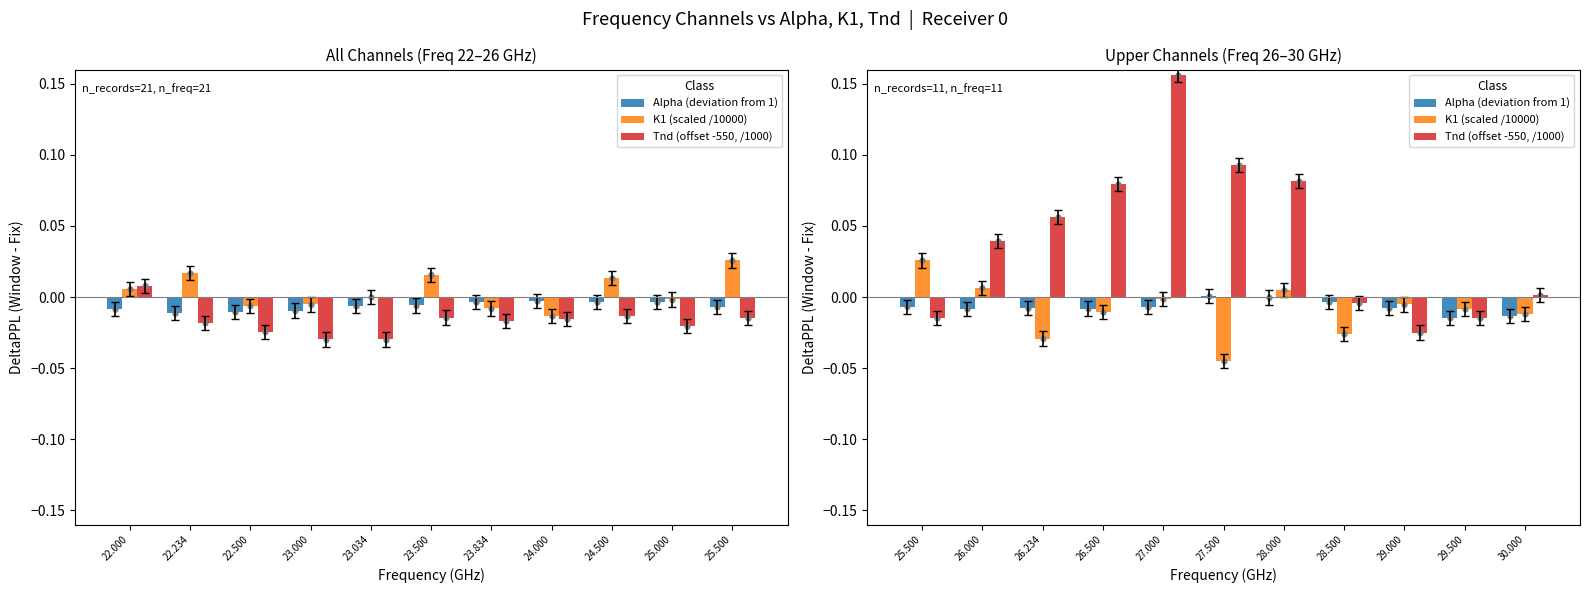

Which series reaches the maximum Y coordinate?

Tnd (offset -550, /1000)